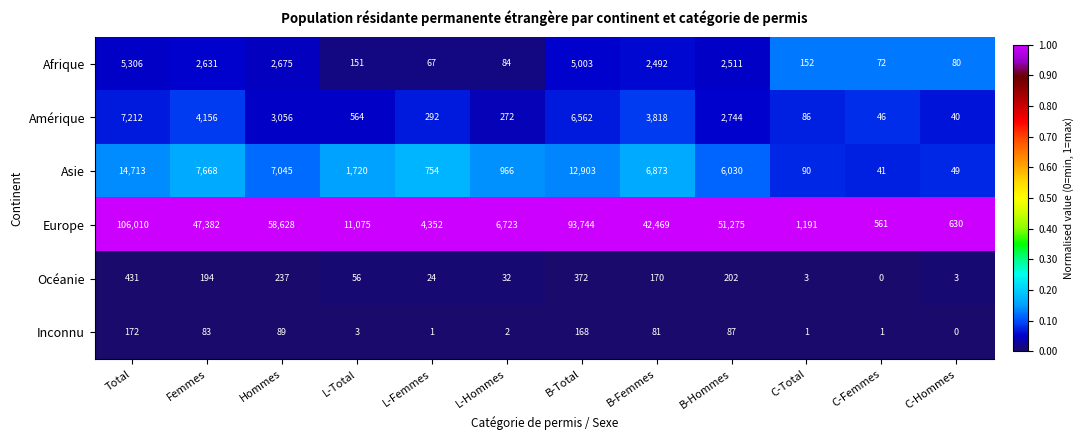

What value does the Asie series have at C-Hommes?

49